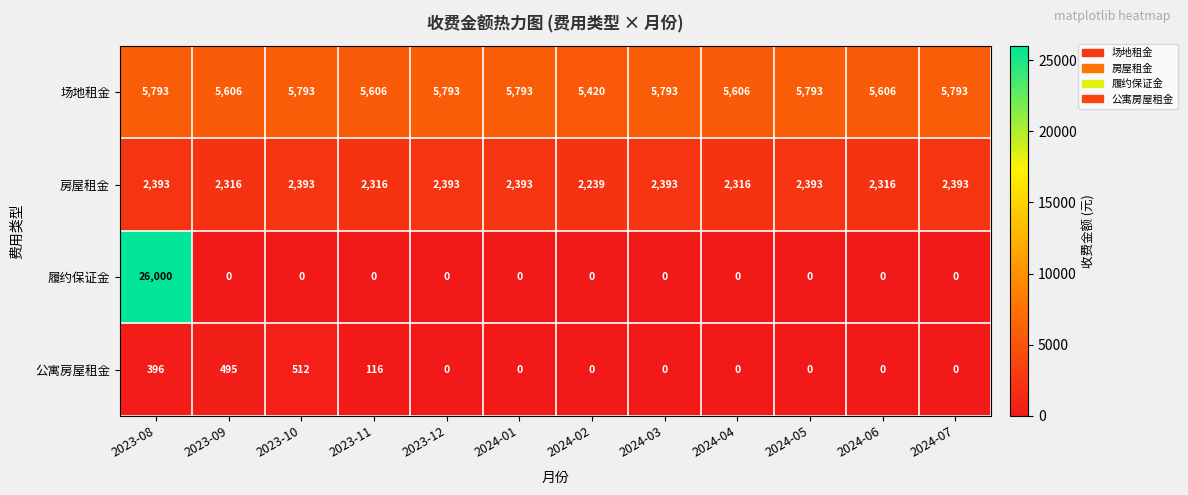

What is the sum of all 场地租金 values?

68395